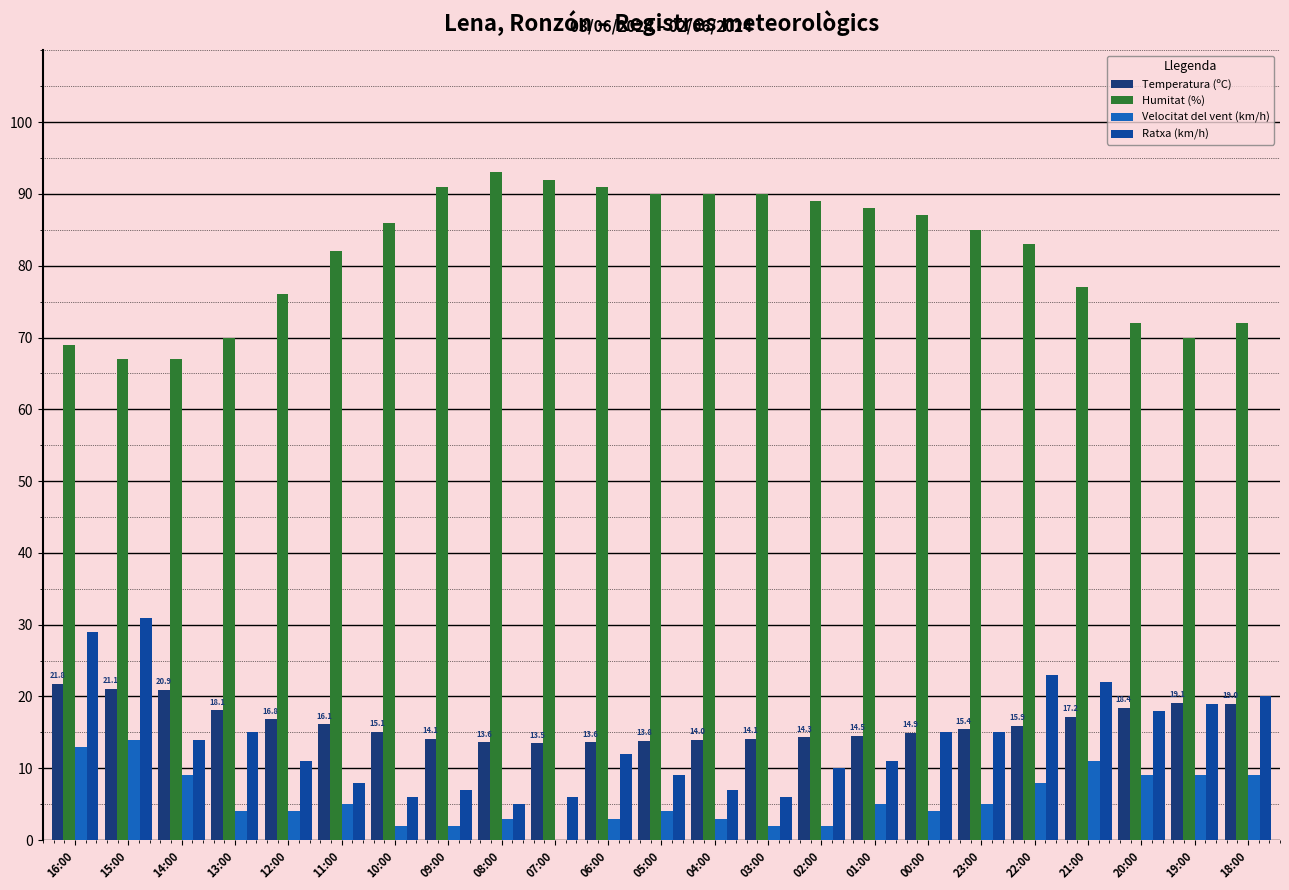

At which category does the chart reach its peak across all series?

08:00